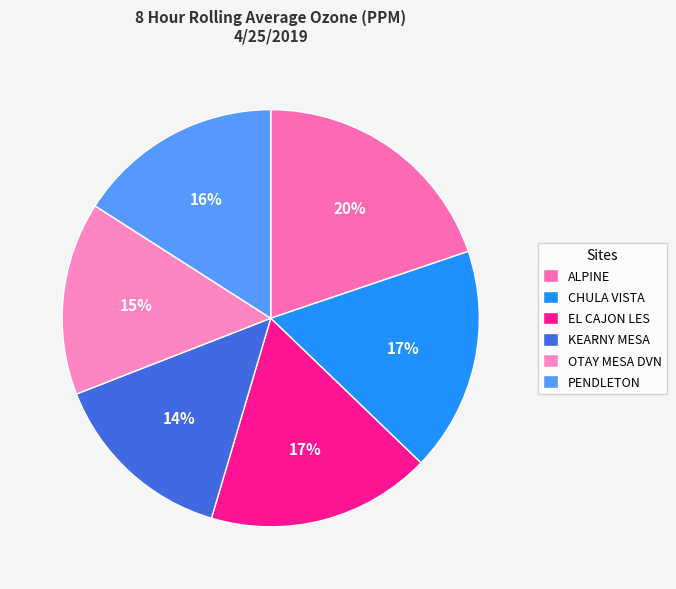

Combined, do EL CAJON LES and ALPINE account for over 50%?

No